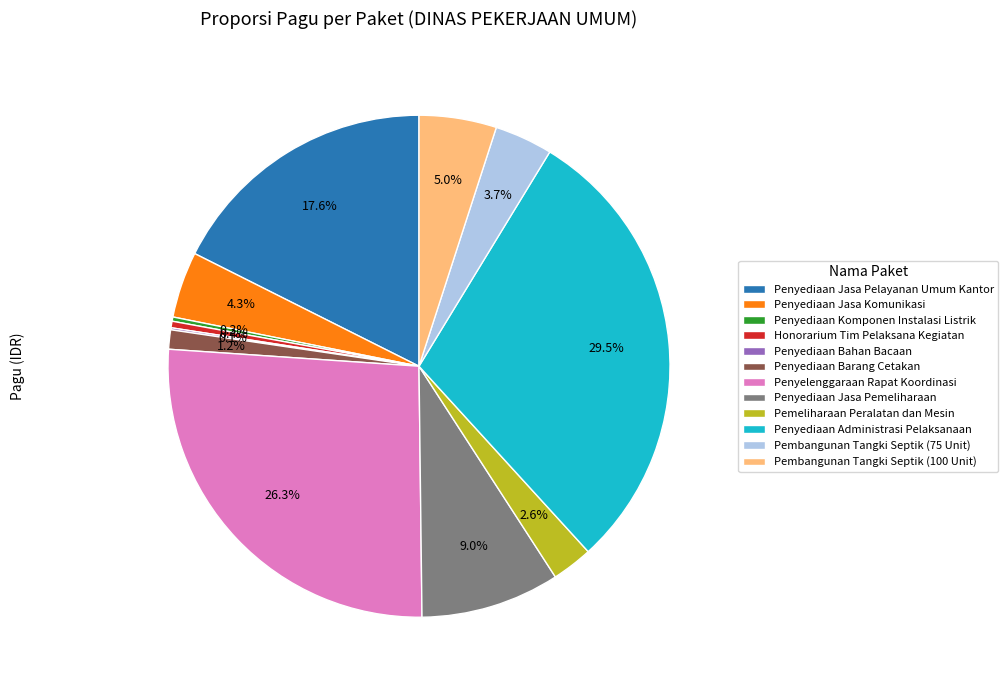

Approximately how many times larger is the value at Penyediaan Barang Cetakan compared to Pembangunan Tangki Septik (75 Unit)?

0.3